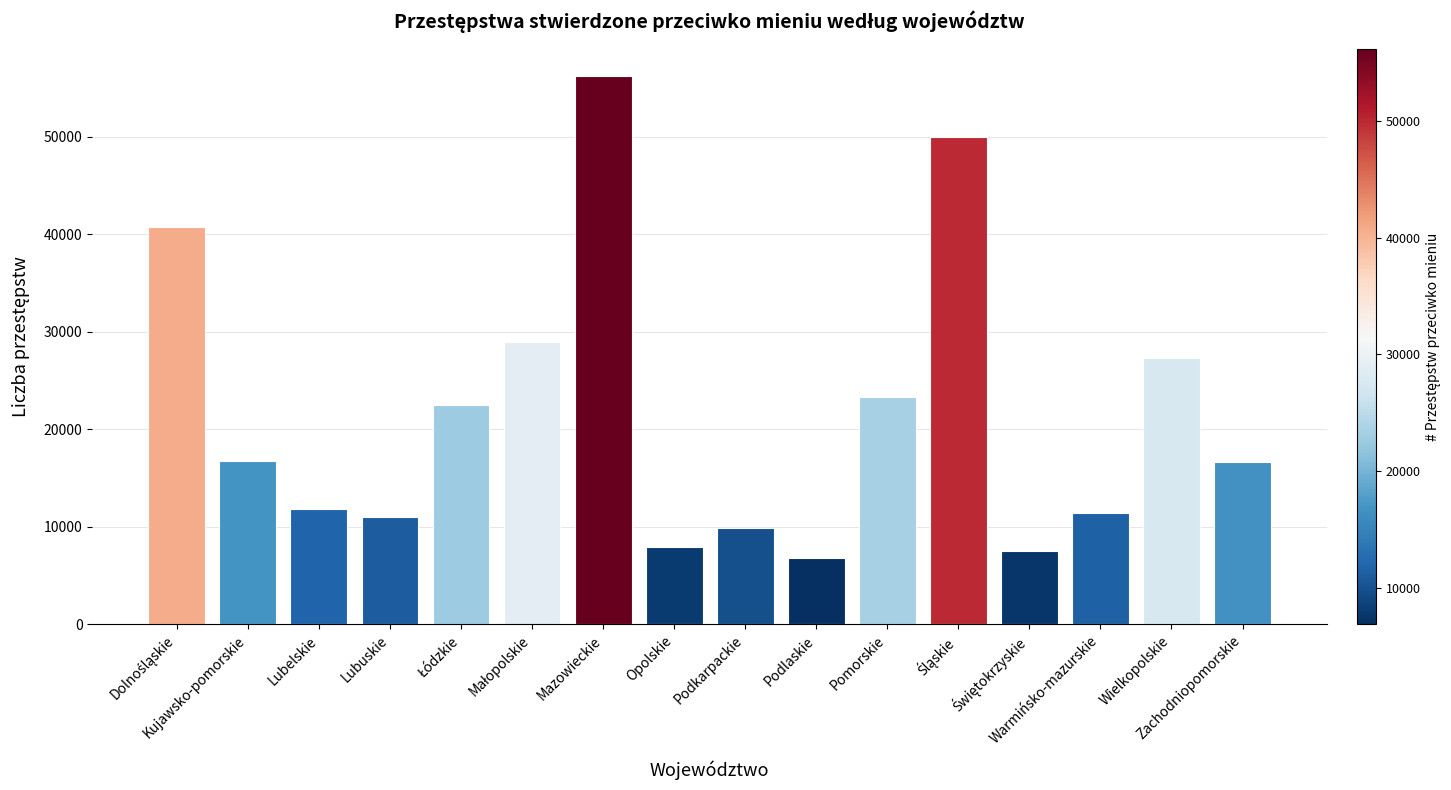

What is the sum of the values at Zachodniopomorskie and Mazowieckie?

72884